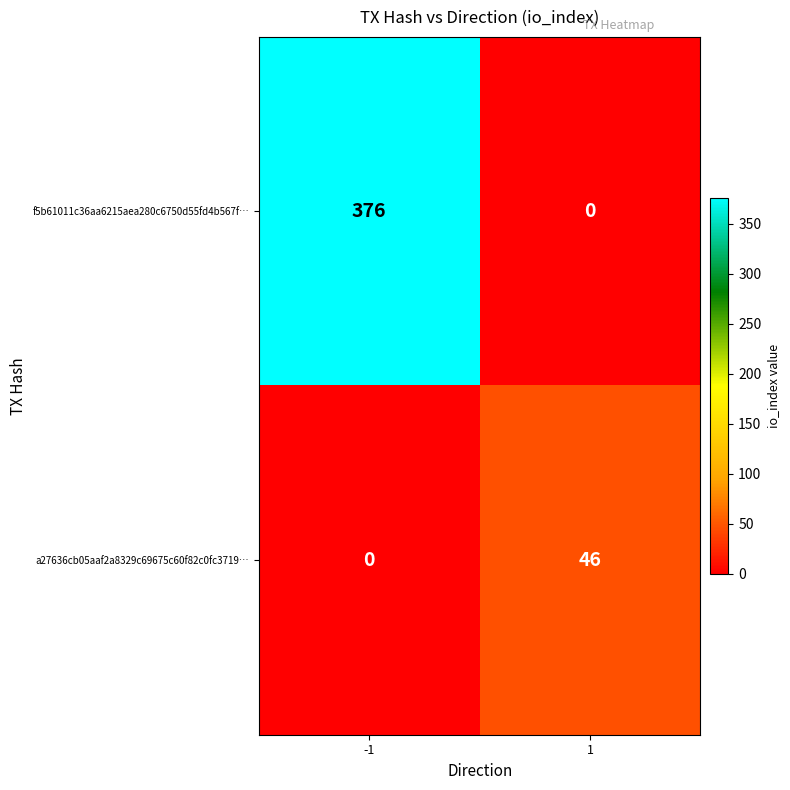

Reading right to left, transcribe all the data shown in this chart.

f5b61011c36aa6215aea280c6750d55fd4b567f…: 1=0	-1=376
a27636cb05aaf2a8329c69675c60f82c0fc3719…: 1=46	-1=0